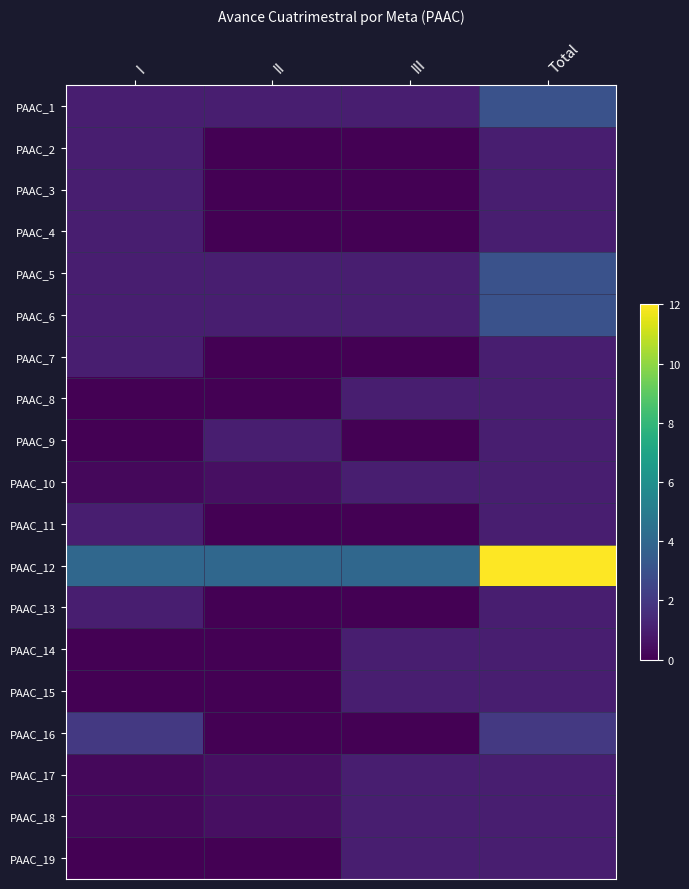

Reading left to right, transcribe all the data shown in this chart.

PAAC_1: I=1.0	II=1.0	III=1.0	Total=3.0
PAAC_2: I=1.0	II=0.0	III=0.0	Total=1.0
PAAC_3: I=1.0	II=0.0	III=0.0	Total=1.0
PAAC_4: I=1.0	II=0.0	III=0.0	Total=1.0
PAAC_5: I=1.0	II=1.0	III=1.0	Total=3.0
PAAC_6: I=1.0	II=1.0	III=1.0	Total=3.0
PAAC_7: I=1.0	II=0.0	III=0.0	Total=1.0
PAAC_8: I=0.0	II=0.0	III=1.0	Total=1.0
PAAC_9: I=0.0	II=1.0	III=0.0	Total=1.0
PAAC_10: I=0.2	II=0.5	III=1.0	Total=1.0
PAAC_11: I=1.0	II=0.0	III=0.0	Total=1.0
PAAC_12: I=4.0	II=4.0	III=4.0	Total=12.0
PAAC_13: I=1.0	II=0.0	III=0.0	Total=1.0
PAAC_14: I=0.0	II=0.0	III=1.0	Total=1.0
PAAC_15: I=0.0	II=0.0	III=1.0	Total=1.0
PAAC_16: I=2.0	II=0.0	III=0.0	Total=2.0
PAAC_17: I=0.2	II=0.5	III=1.0	Total=1.0
PAAC_18: I=0.2	II=0.5	III=1.0	Total=1.0
PAAC_19: I=0.0	II=0.0	III=1.0	Total=1.0